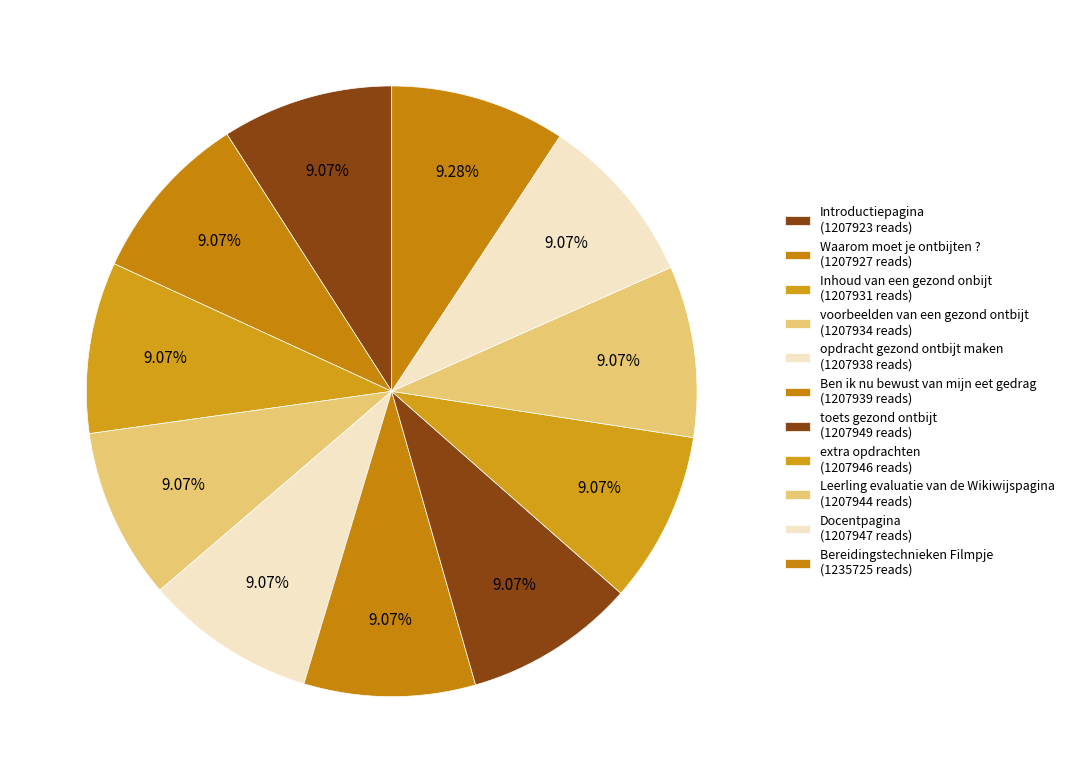

Is the sum of Docentpagina and Inhoud van een gezond onbijt greater than half?

No